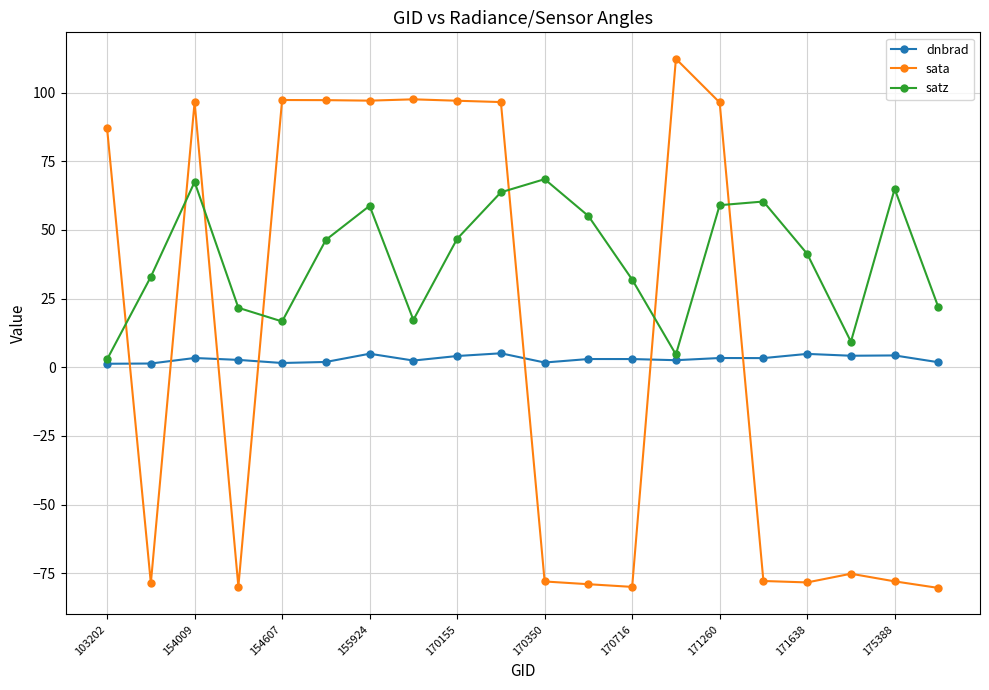

How many values in the sata series exceed 86?

10